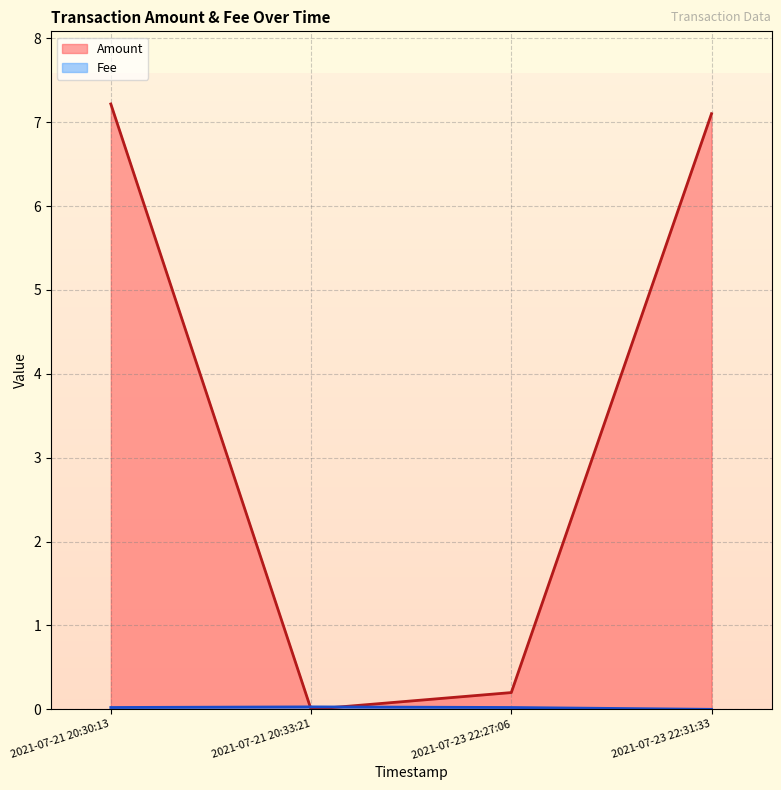

How many distinct data groups are displayed?

2